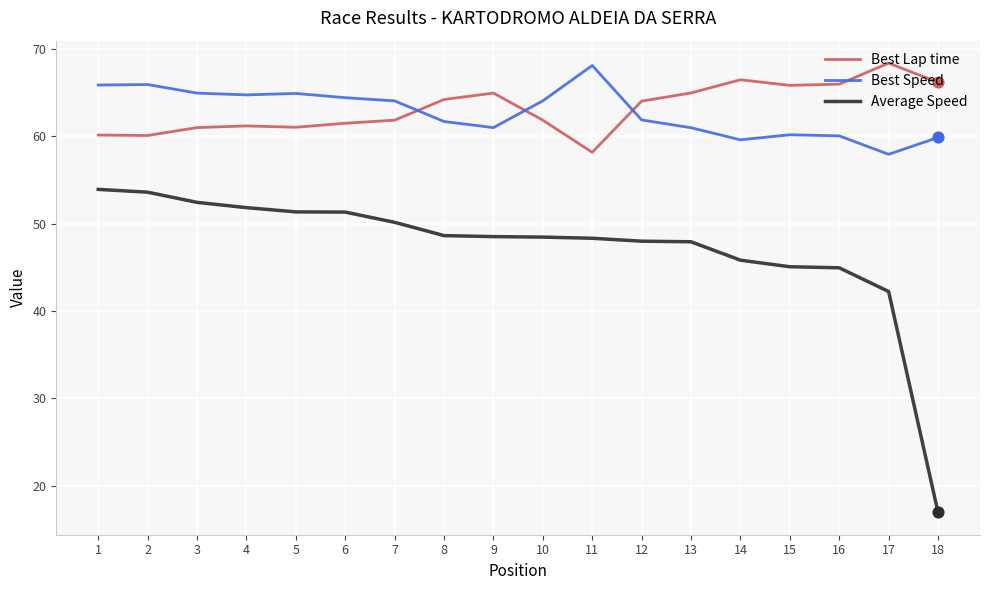

What is the difference between the highest and lowest values at 13?

17.0